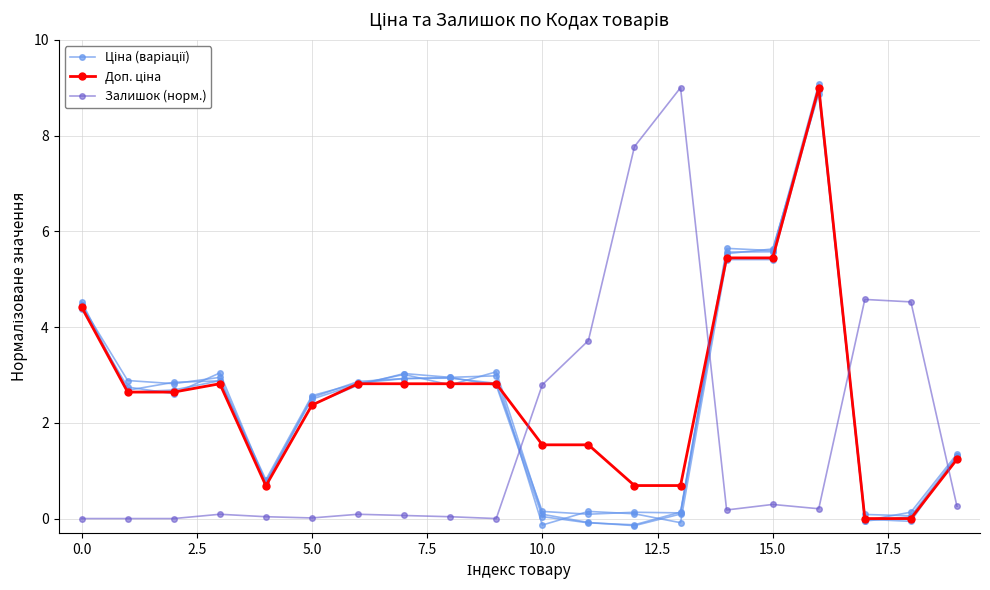

Which category has the highest value in the Доп. ціна series?

16